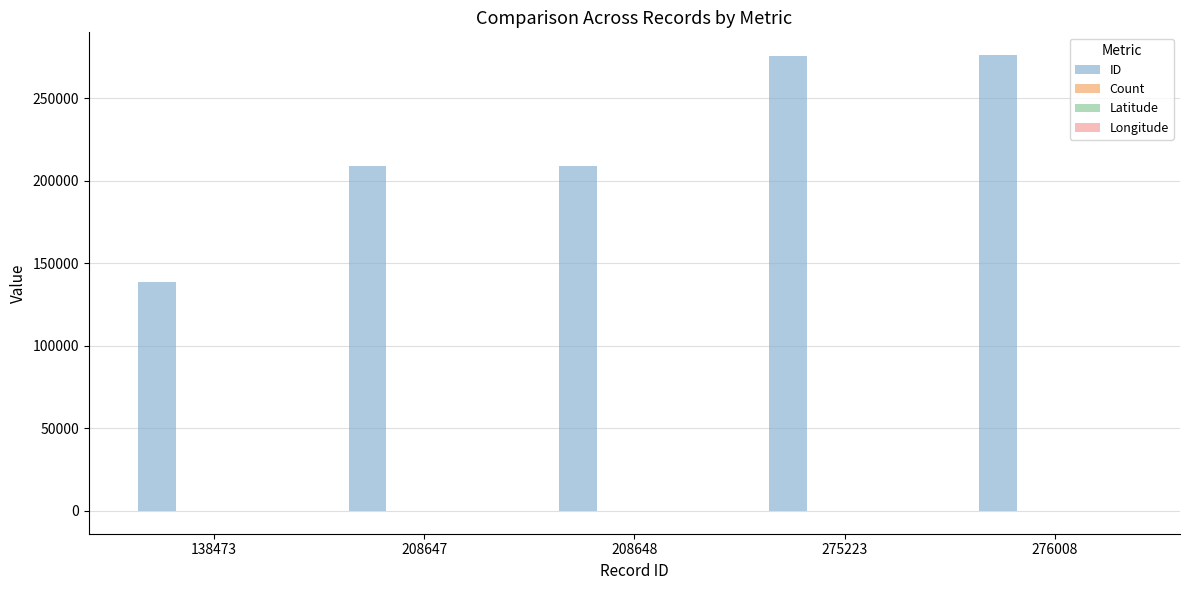

Which series has the largest total across all categories?

ID